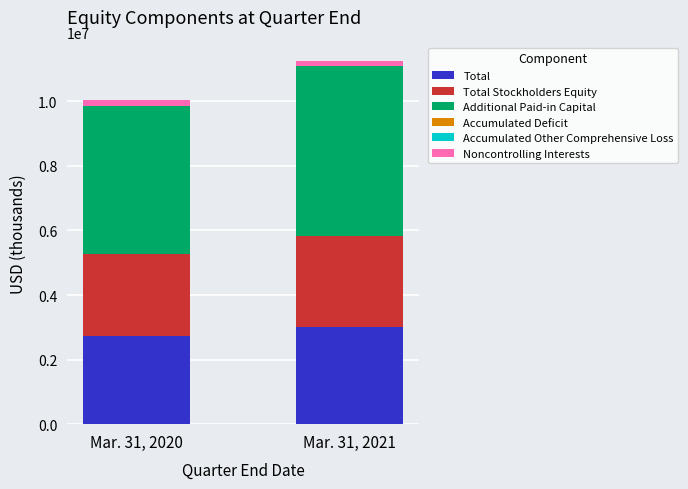

The value of Total at Mar. 31, 2020 is 1660858. True or false?

False